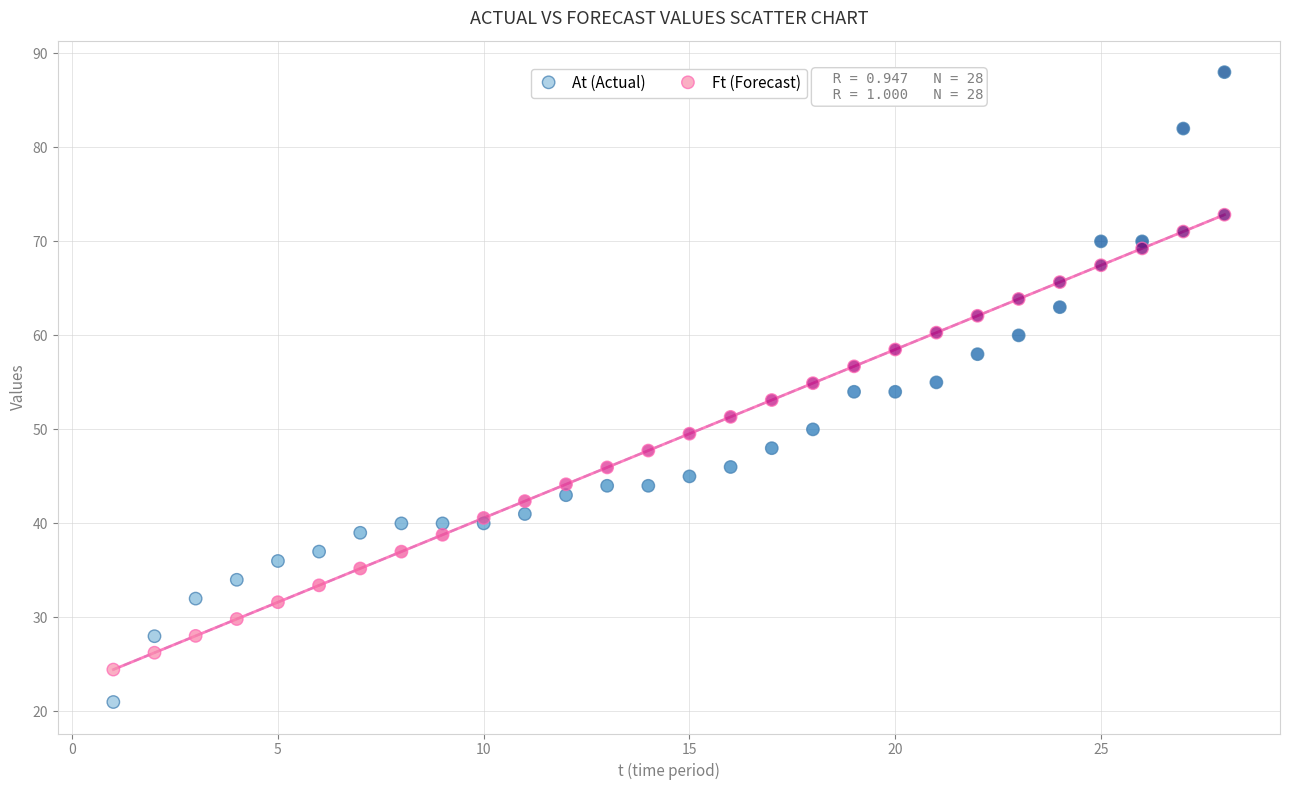

Which series contains the highest Y value?

At (Actual)